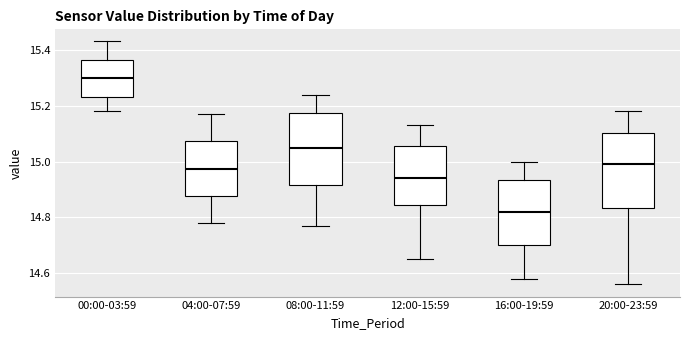

Reading left to right, transcribe this box plot: for each box, give where its median line is, the range the box spans, and where its two whiskers end, as read against the y-axis. The values are not printed on the chart, so give them approximately, as read against the axis.

00:00-03:59: median 15.30, box 15.24 to 15.36, whiskers 15.18 to 15.44
04:00-07:59: median 14.98, box 14.88 to 15.08, whiskers 14.78 to 15.18
08:00-11:59: median 15.06, box 14.92 to 15.18, whiskers 14.78 to 15.24
12:00-15:59: median 14.94, box 14.84 to 15.06, whiskers 14.66 to 15.14
16:00-19:59: median 14.82, box 14.70 to 14.94, whiskers 14.58 to 15.00
20:00-23:59: median 15.00, box 14.84 to 15.10, whiskers 14.56 to 15.18